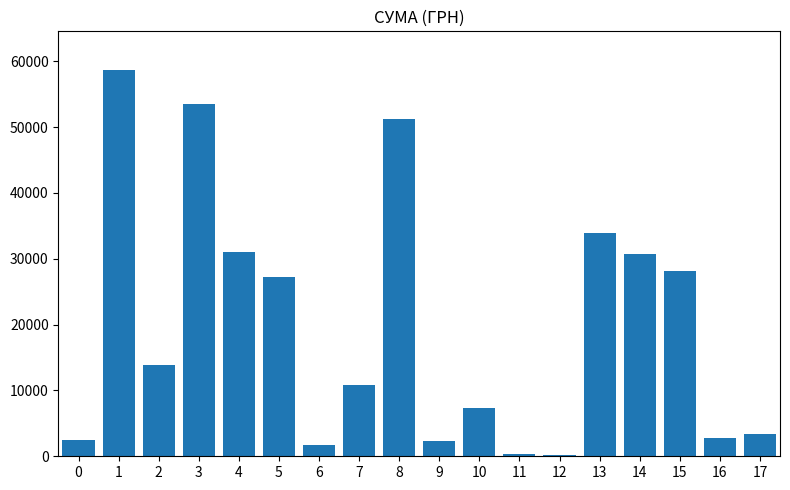

What is the maximum value shown in the chart?

58667.0